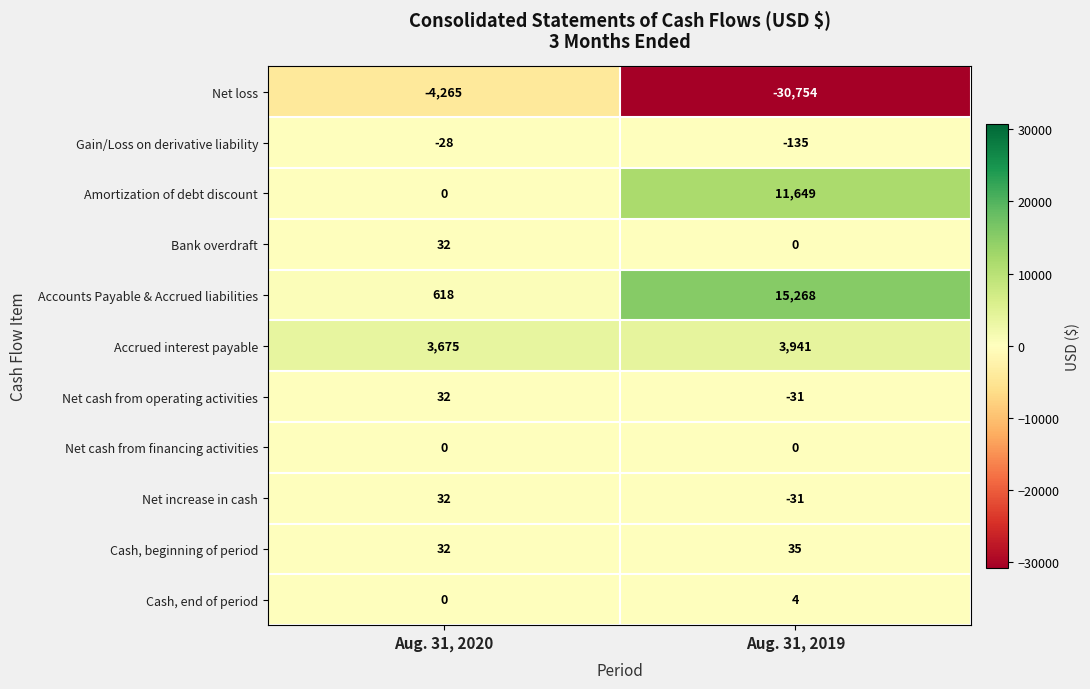

What is the sum of all Gain/Loss on derivative liability values?

-163